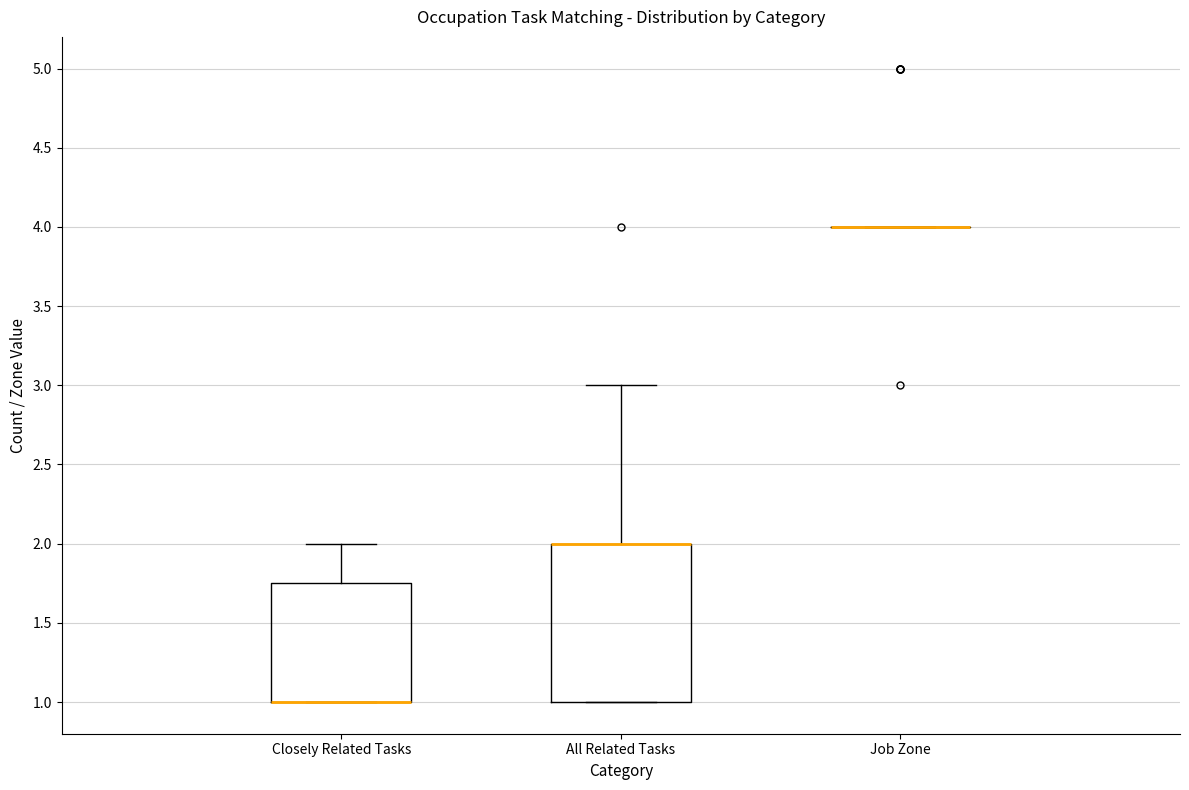

Reading left to right, transcribe this box plot: for each box, give where its median line is, the range the box spans, and where its two whiskers end, as read against the y-axis. The values are not printed on the chart, so give them approximately, as read against the axis.

Closely Related Tasks: median 1.00 (drawn on the box's lower edge), box 1.00 to 1.75, whiskers 1.00 to 2.00
All Related Tasks: median 2.00 (drawn on the box's upper edge), box 1.00 to 2.00, whiskers 1.00 to 3.00
Job Zone: box collapsed to a line at 4.00, whiskers 4.00 to 4.00